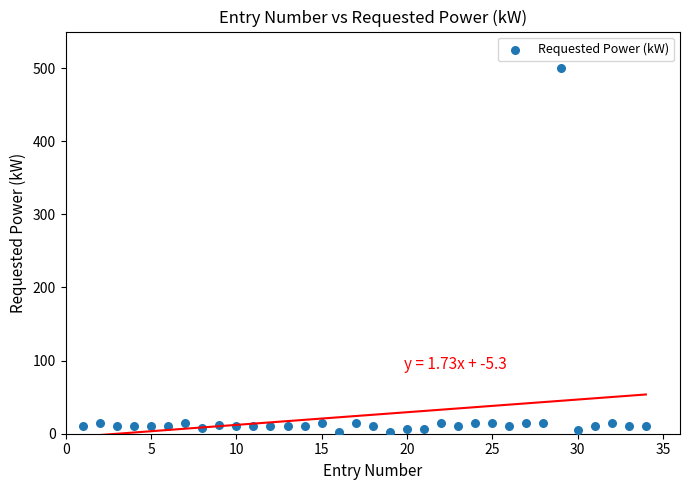

What is the range of X values (max minus min)?

33.0